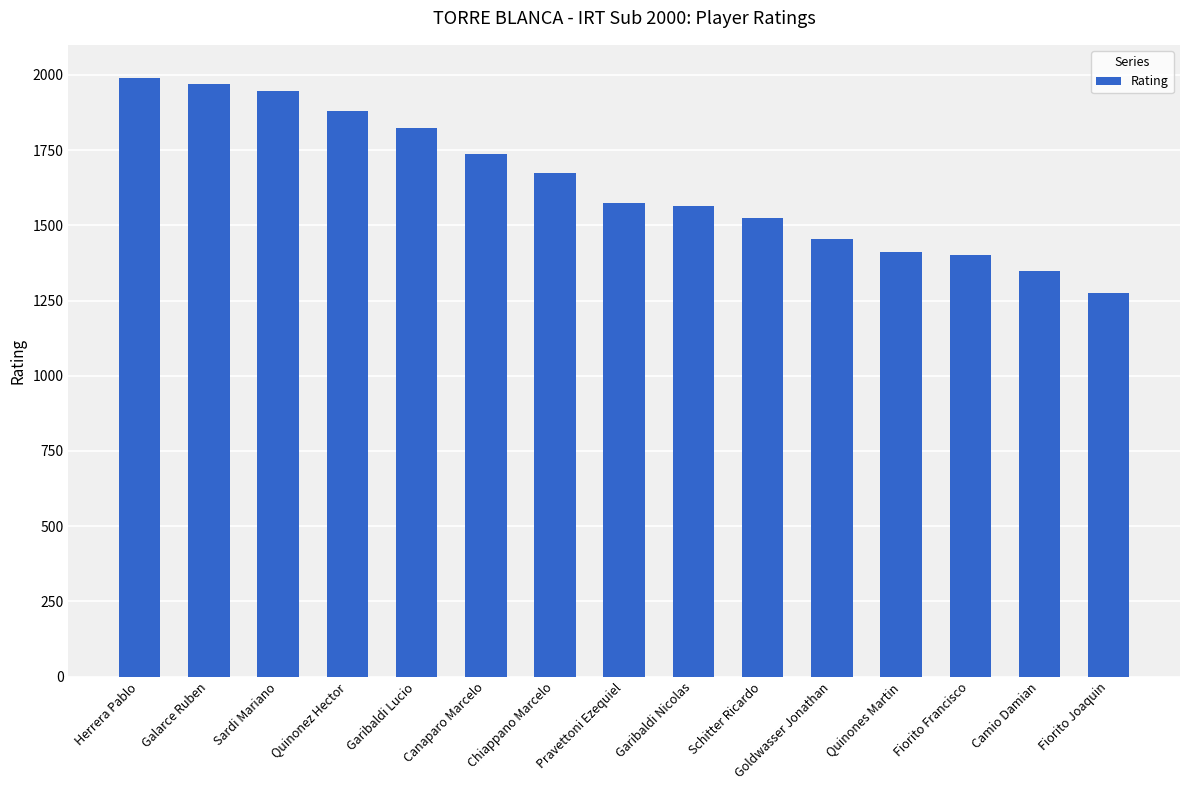

What value does the data have at Pravettoni Ezequiel, to the nearest 50?

1550